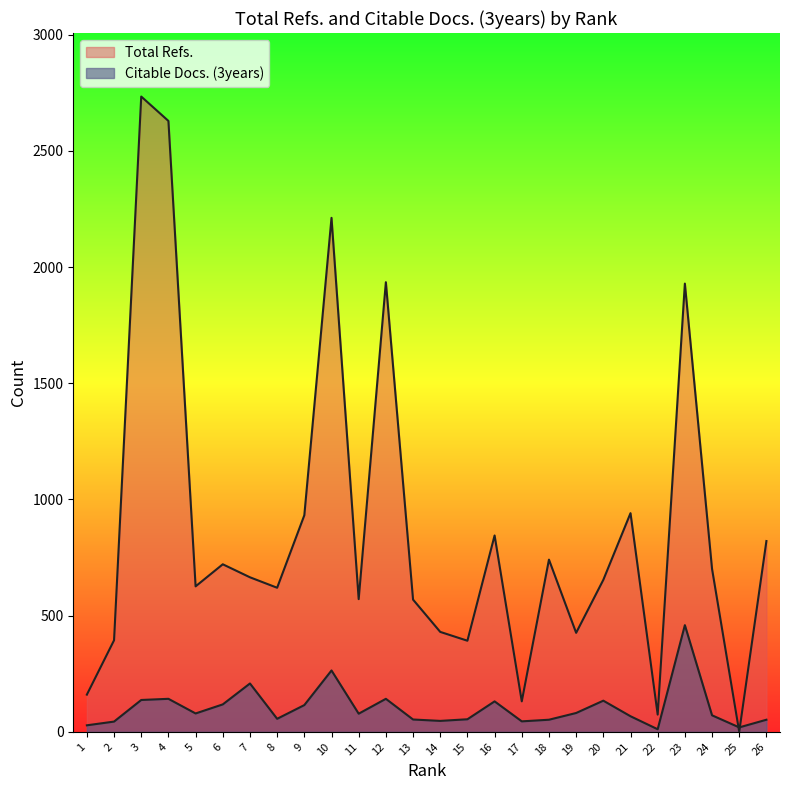

How many data points does each series have?

26